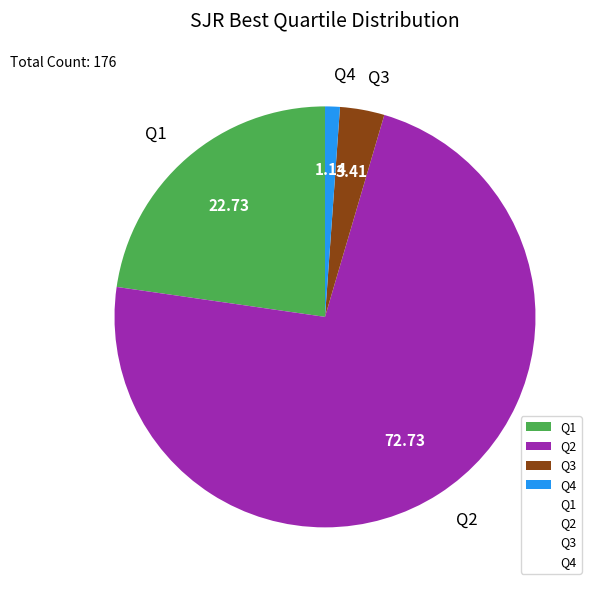

Combined, do Q3 and Q1 account for over 50%?

No